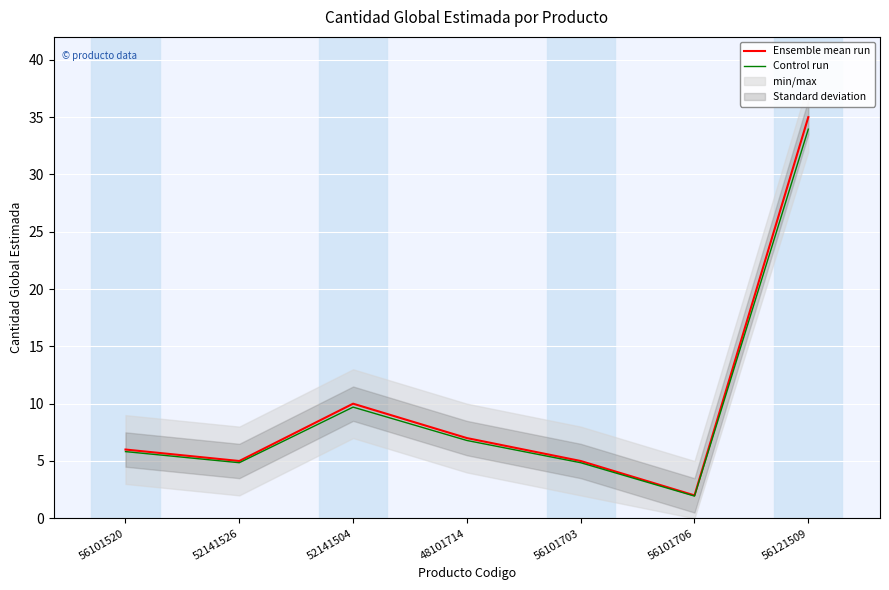

What is the label of the 3rd point from the right?

56101703